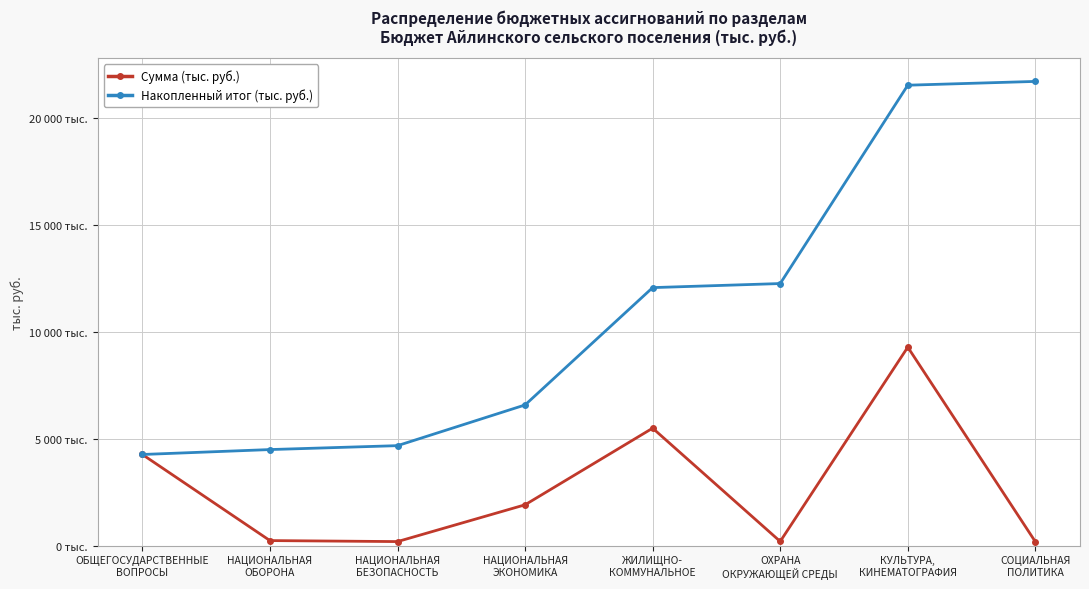

What is the approximate value of Сумма (тыс. руб.) at ОБЩЕГОСУДАРСТВЕННЫЕ
ВОПРОСЫ?

4256.5